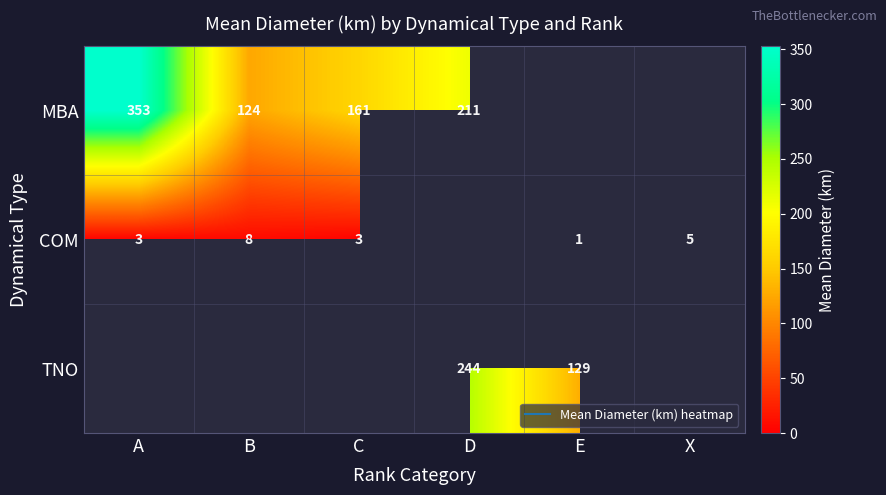

How many values in TNO are above zero?

2